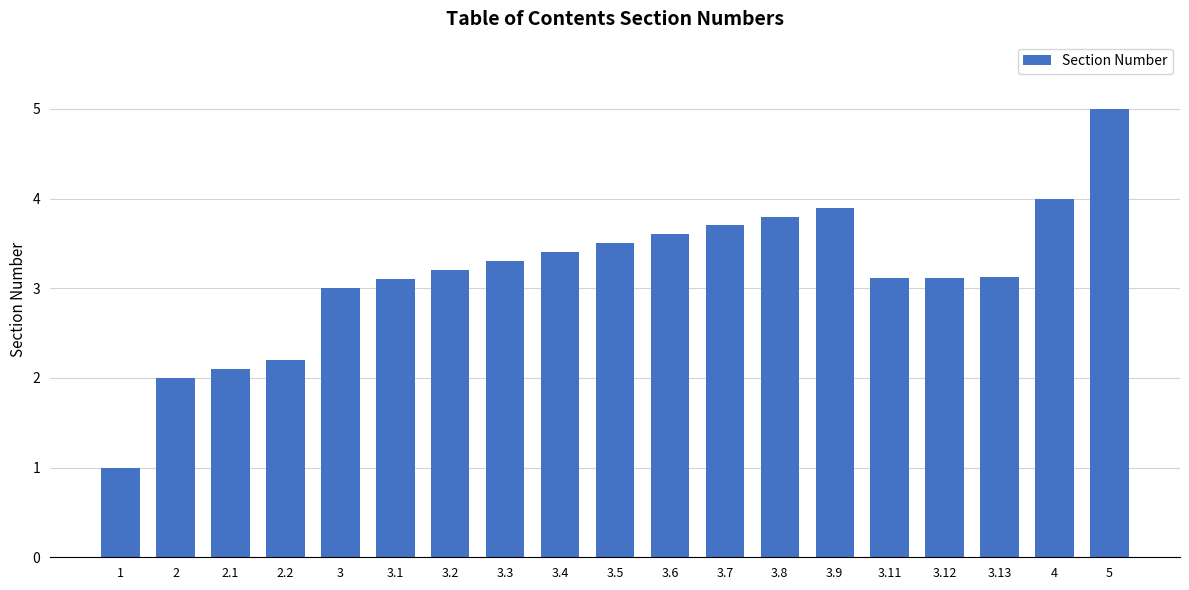

What is the greatest value displayed?

5.0